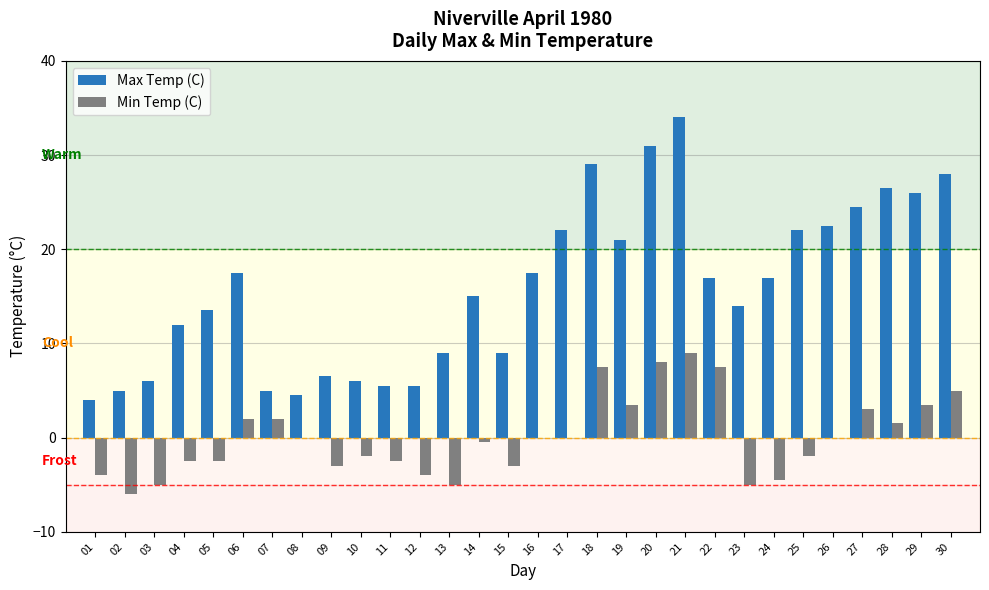

At which category does the chart reach its peak across all series?

21